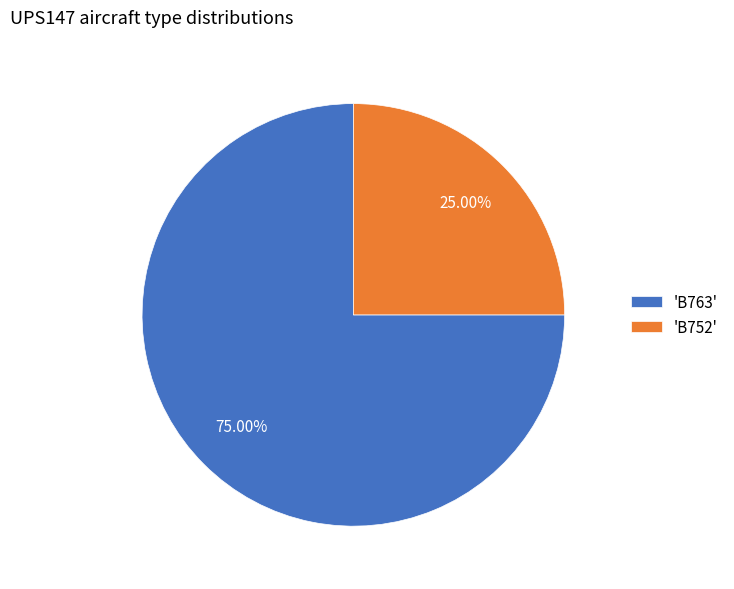

How many slices are in this pie chart?

2